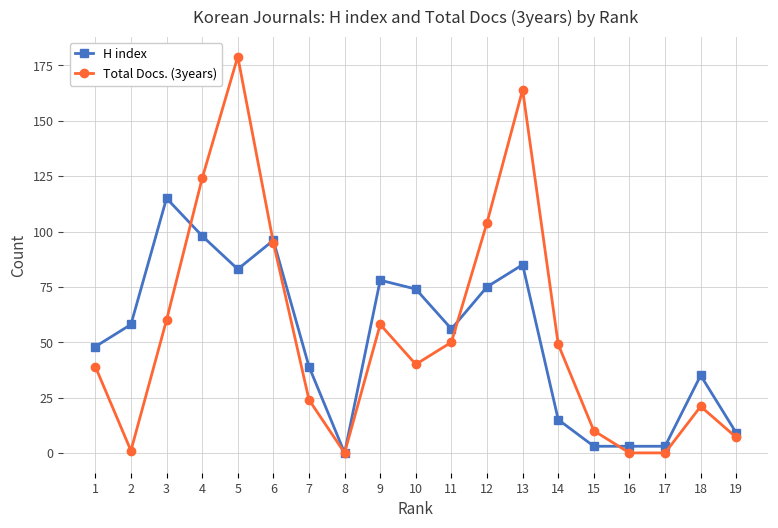

What is the sum of the H index values at 4 and 16?

101